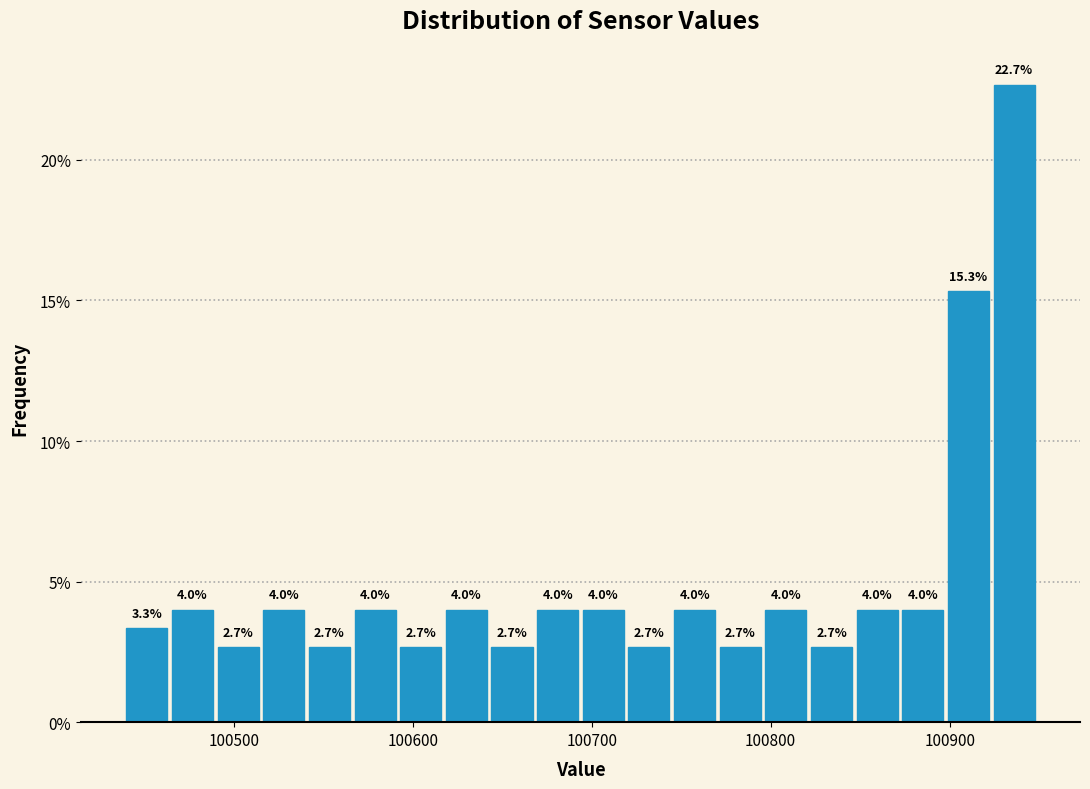

Read against the x-axis, roughly where is the centre of the tallest bar?

100940